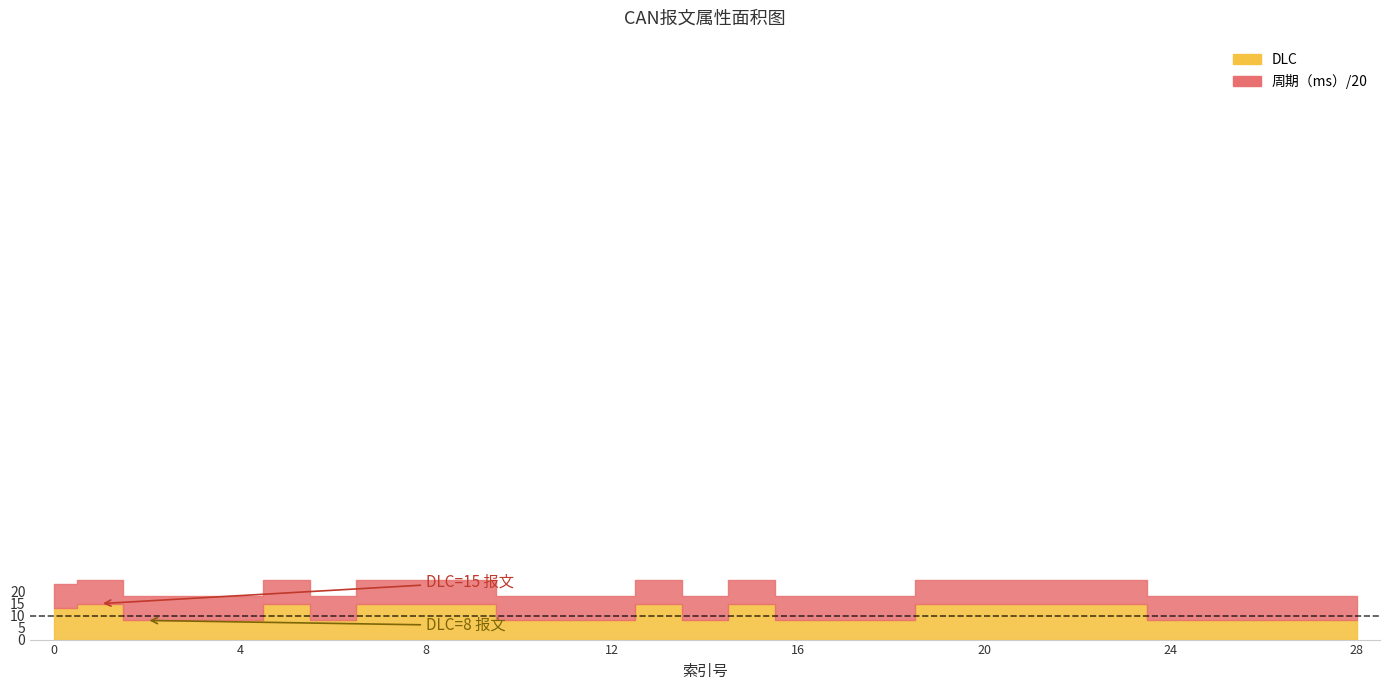

How many lines are shown in the chart?

2